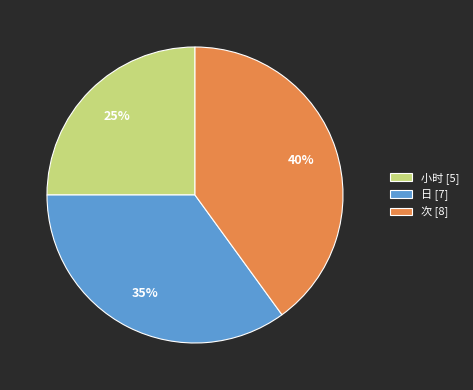

Which has a higher value, 次 [8] or 日 [7]?

次 [8]